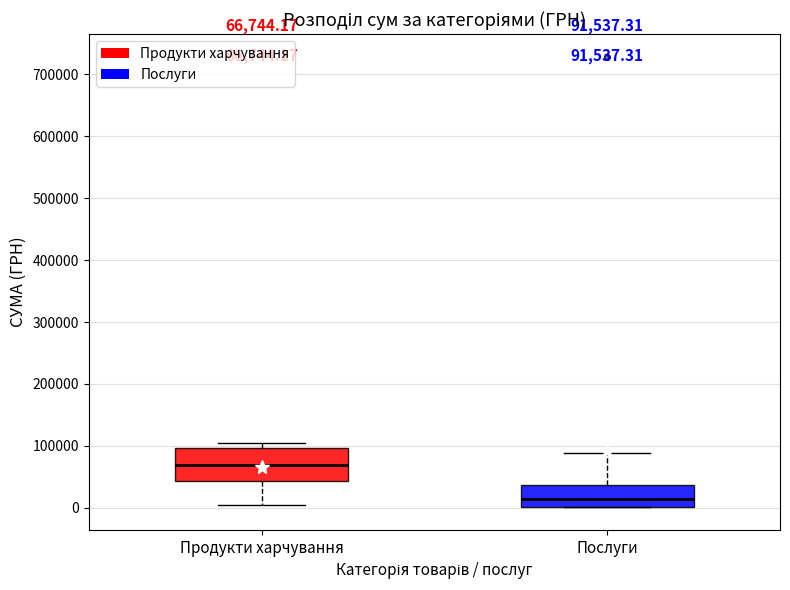

Which box has the lowest median line?

Послуги